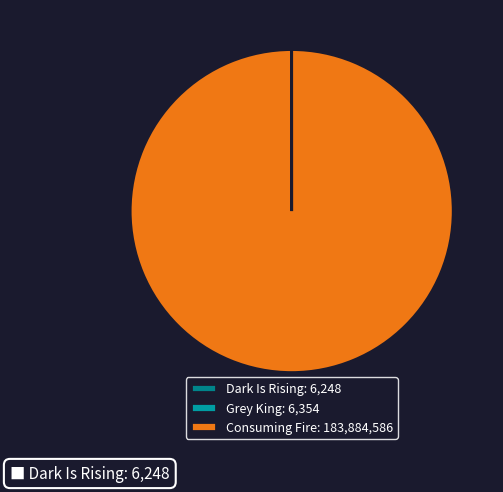

Is there any slice that represents more than half of the pie?

Yes